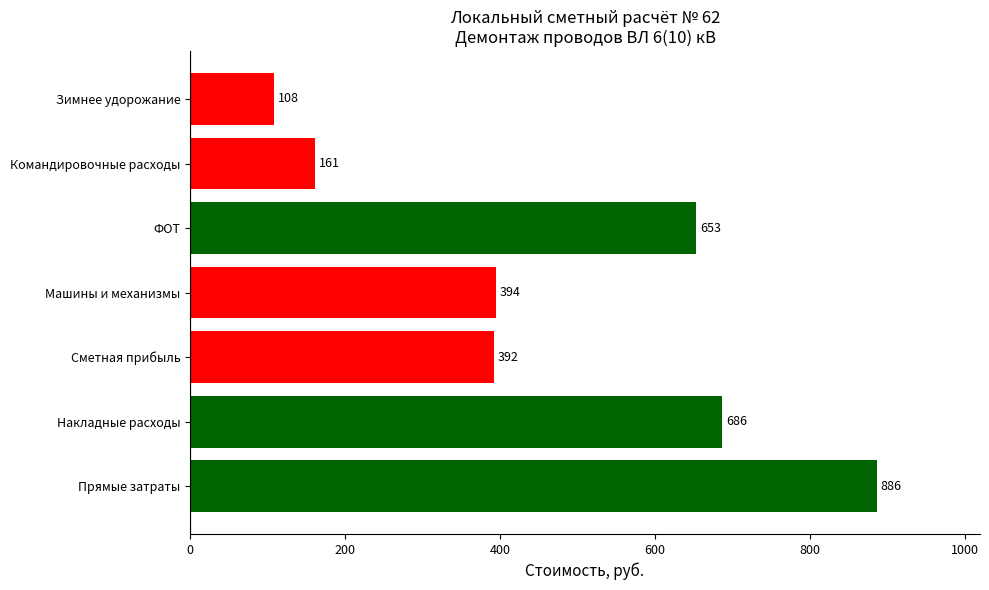

What is the minimum value shown in the chart?

108